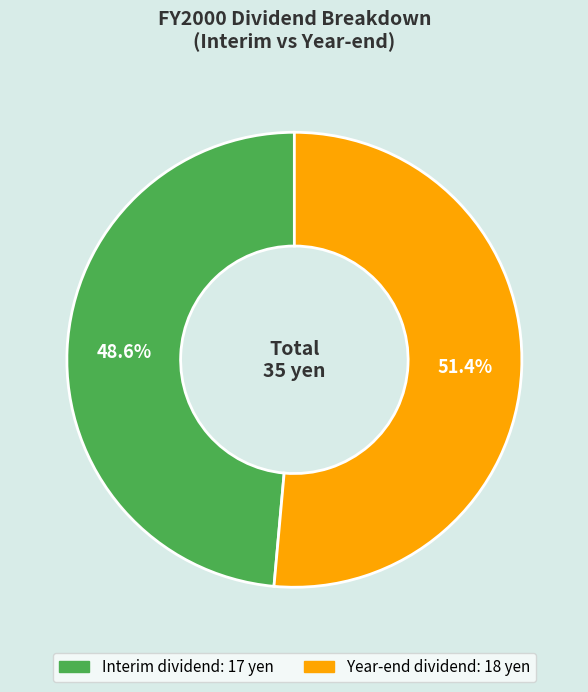

Is it true that Interim dividend is 61% of the pie?

False